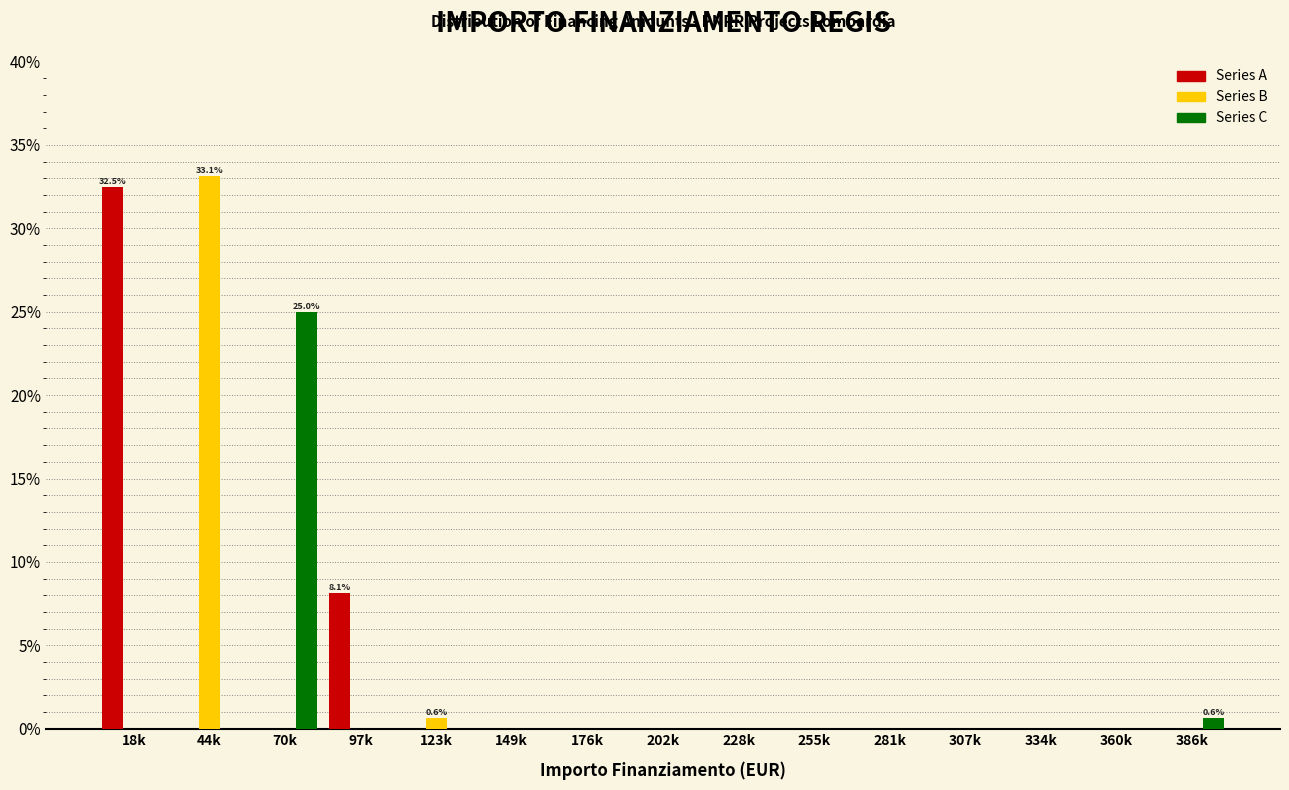

What is the sum of the Series B values at 149k and 44k?

33.1